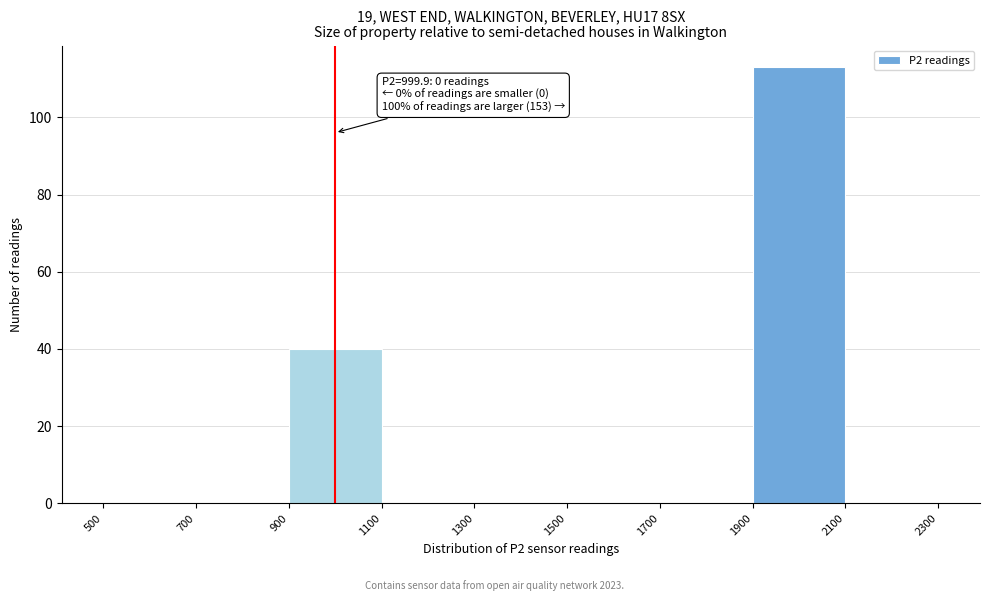

Which range on the x-axis has the tallest bar?

1900 to 2100